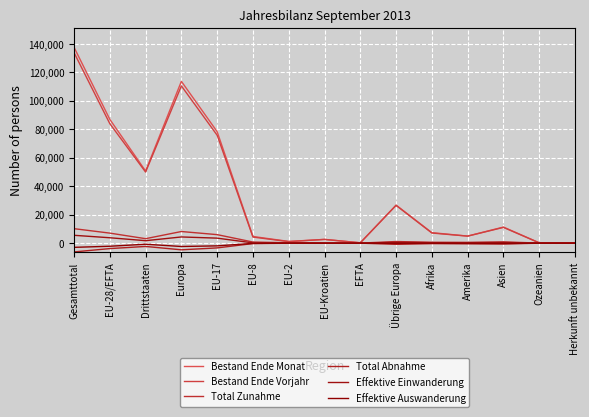

At which category is the sum across all series the highest?

Gesamttotal